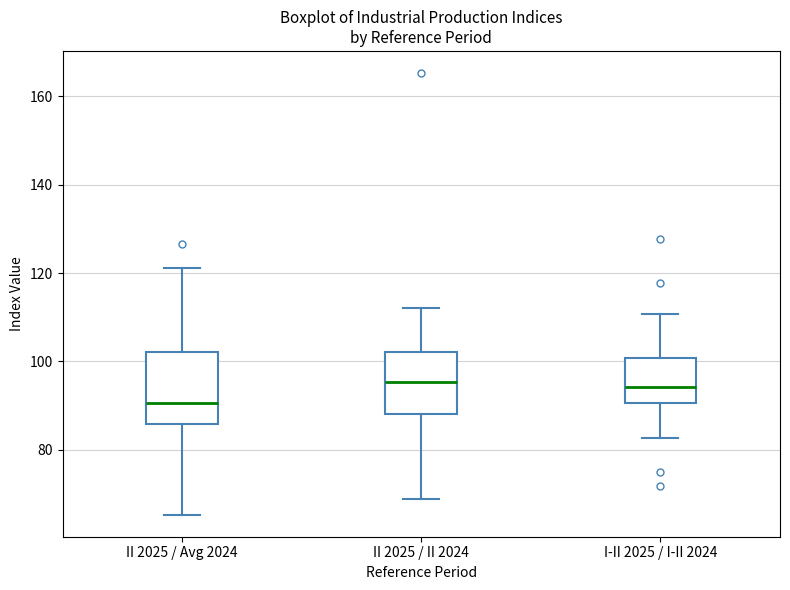

Reading left to right, transcribe this box plot: for each box, give where its median line is, the range the box spans, and where its two whiskers end, as read against the y-axis. The values are not printed on the chart, so give them approximately, as read against the axis.

II 2025 / Avg 2024: median 90, box 86 to 102, whiskers 66 to 122
II 2025 / II 2024: median 96, box 88 to 102, whiskers 68 to 112
I-II 2025 / I-II 2024: median 94, box 90 to 100, whiskers 82 to 110